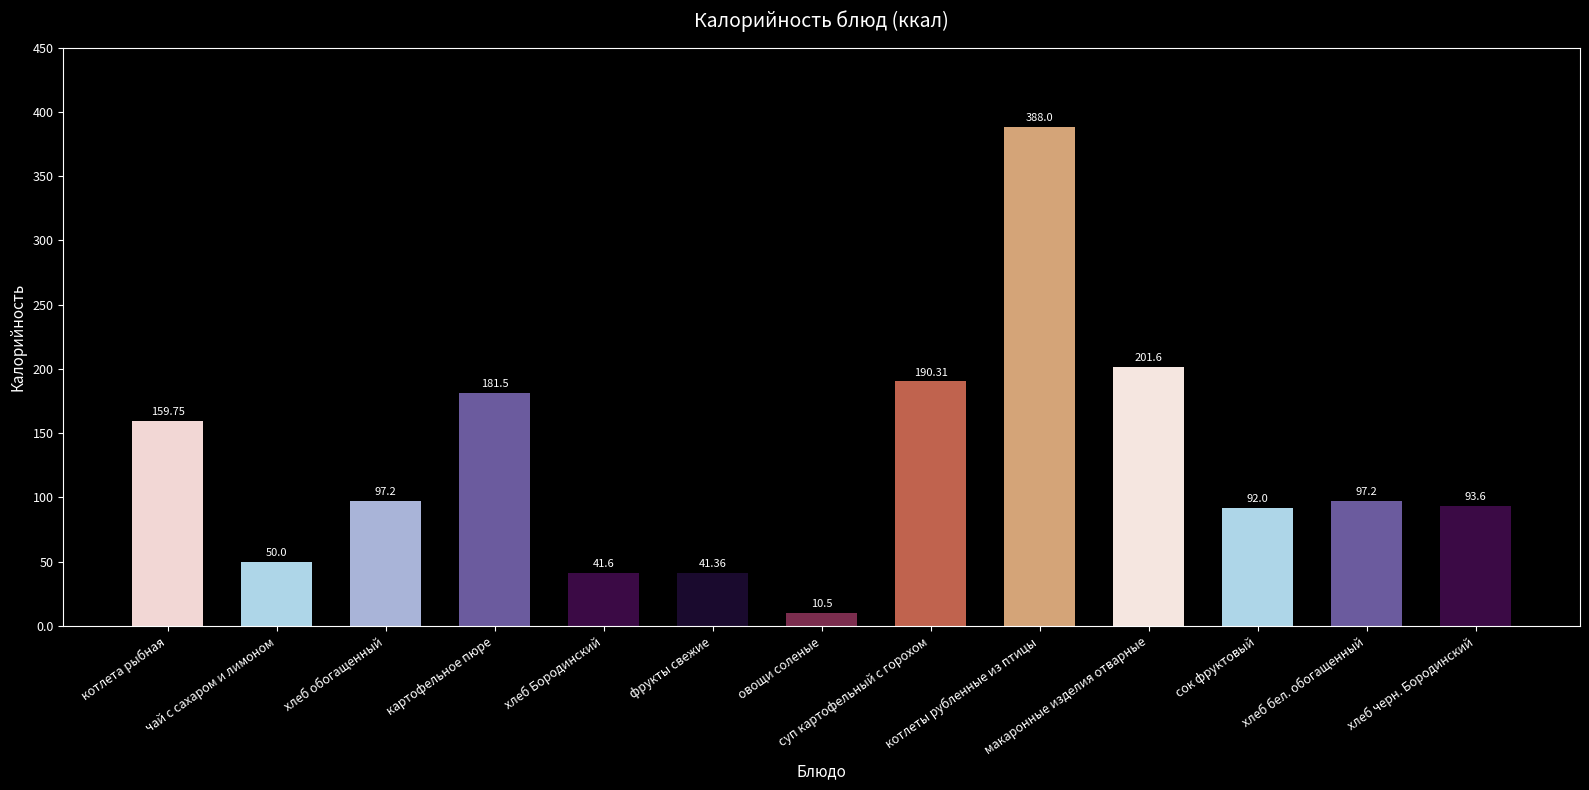

What is the ratio of the value at чай с сахаром и лимоном to the value at хлеб обогащенный?

0.5